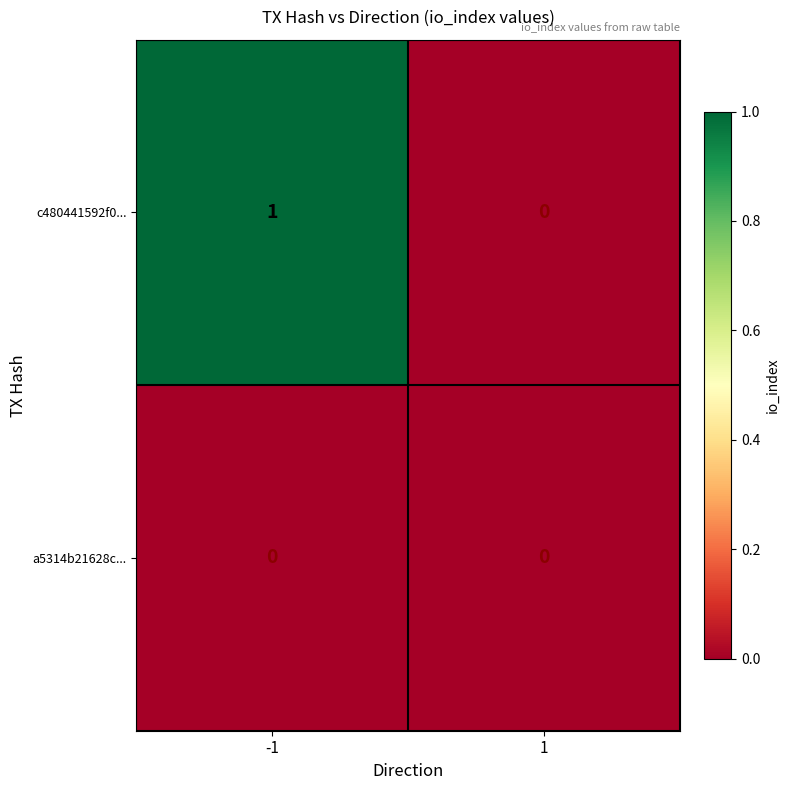

Rank the categories by c480441592f0... value from lowest to highest.

1, -1